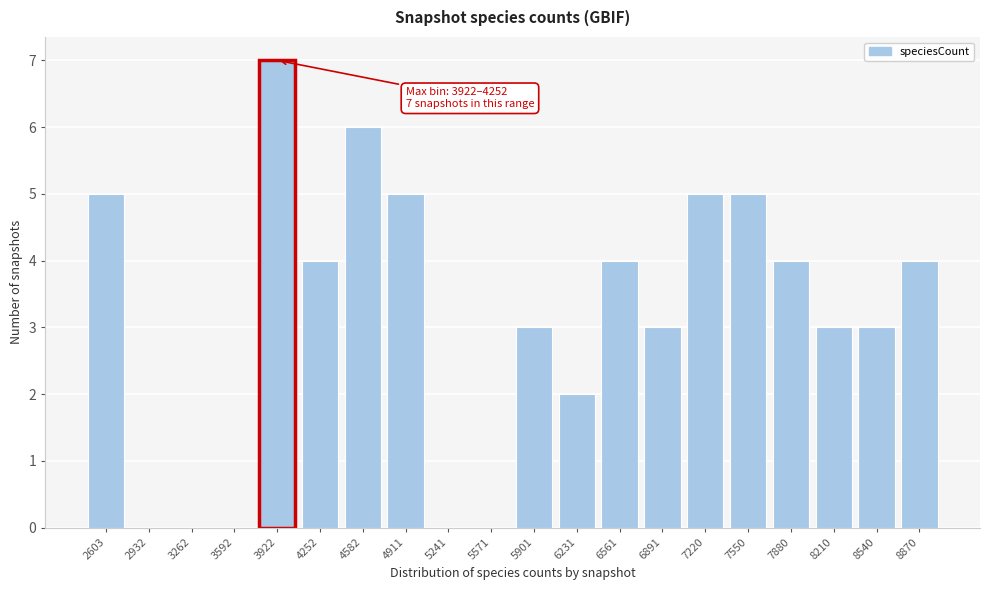

Reading right to left, extract all data points from this chart.

8870=4	8540=3	8210=3	7880=4	7550=5	7220=5	6891=3	6561=4	6231=2	5901=3	5571=0	5241=0	4911=5	4582=6	4252=4	3922=7	3592=0	3262=0	2932=0	2603=5